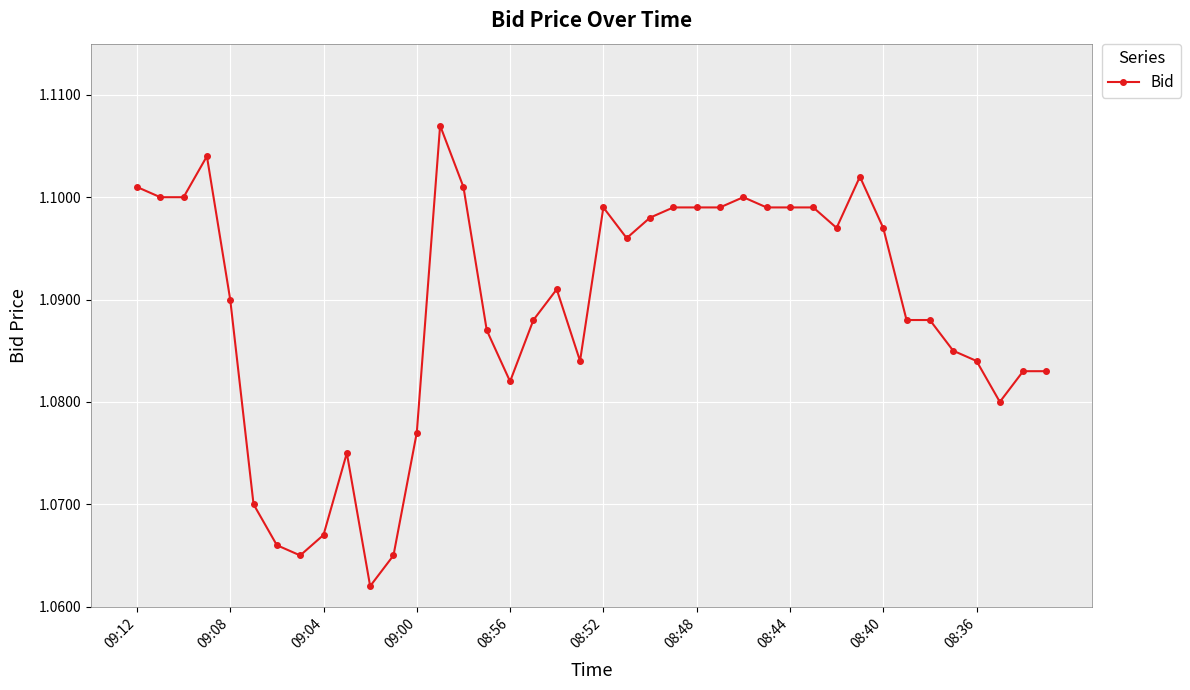

What is the sum of all values?

43.6